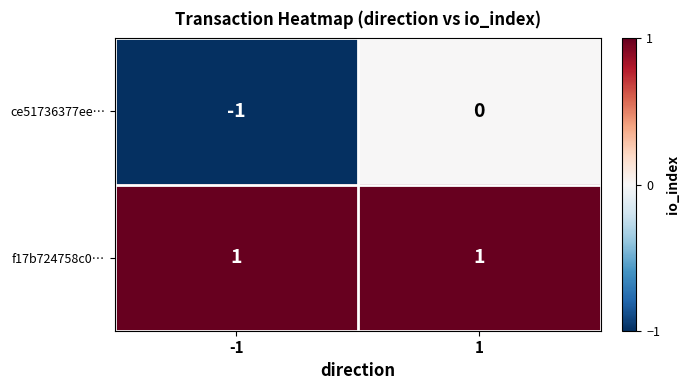

The f17b724758c0… series shows 1 at -1. True or false?

True